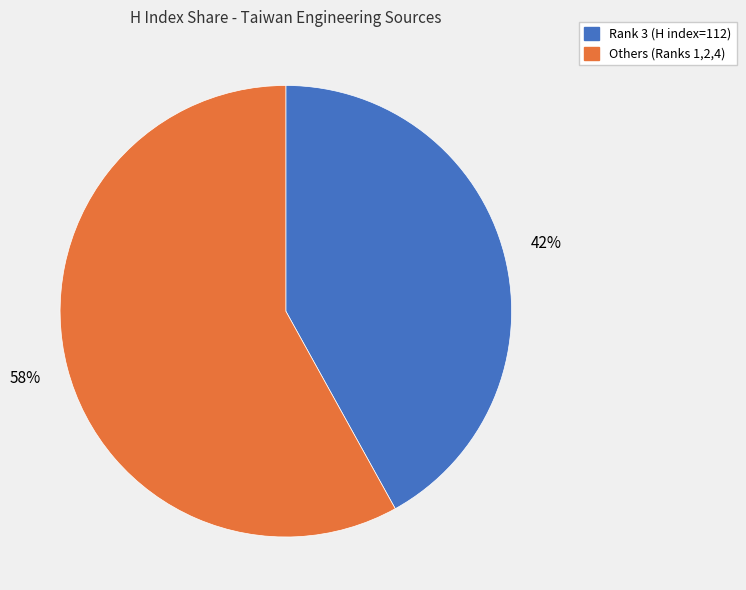

How many slices are in this pie chart?

2